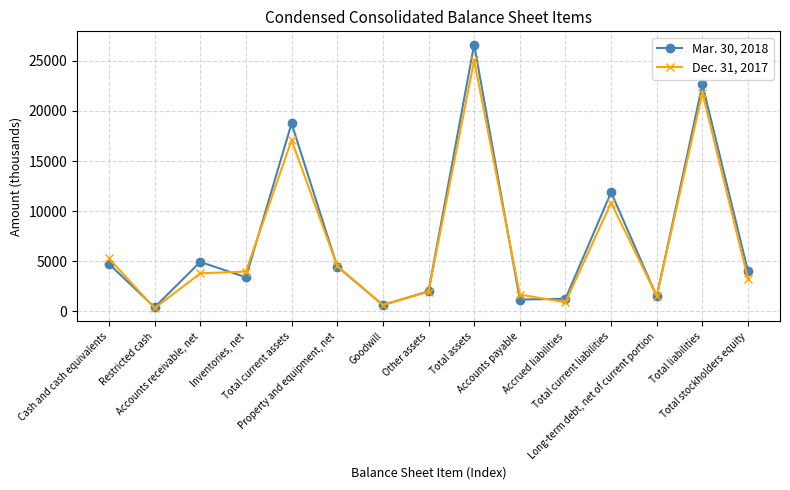

Which series changed the most between Goodwill and Accrued liabilities?

Mar. 30, 2018